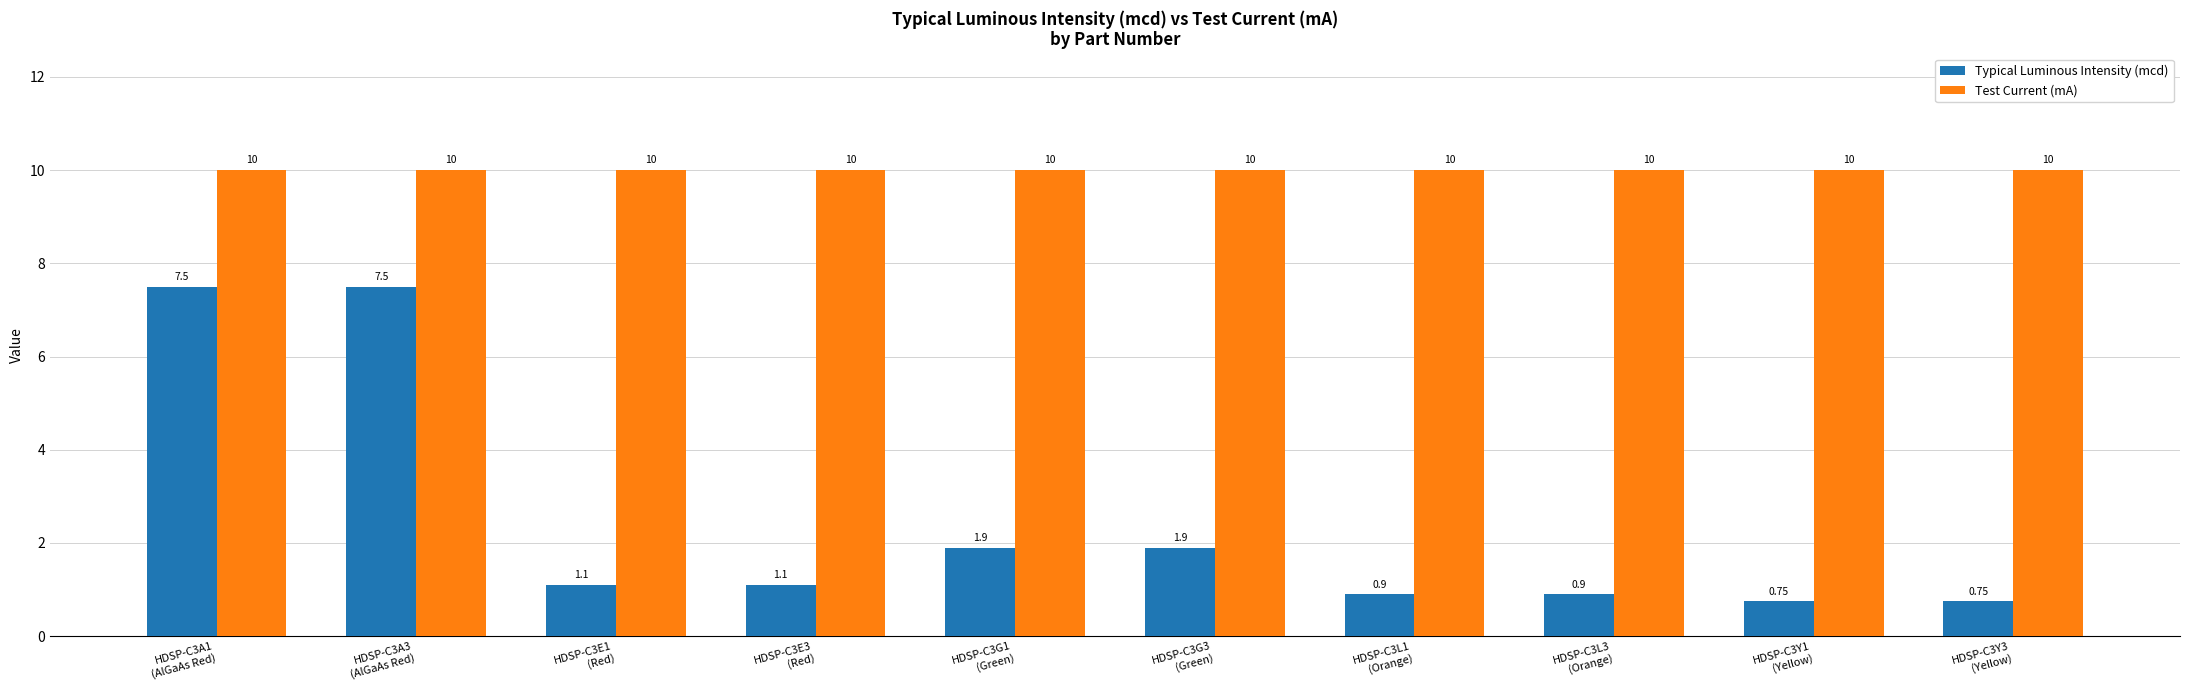

How many groups of bars are there?

10